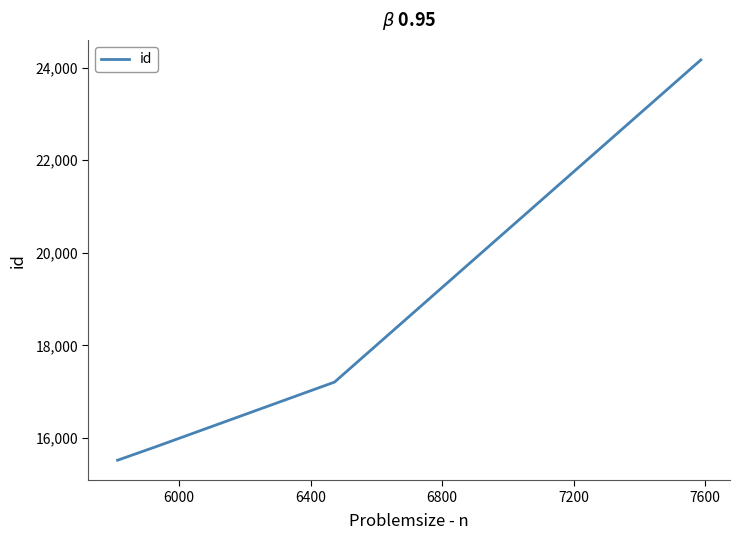

What is the difference between the maximum and minimum values?

8652